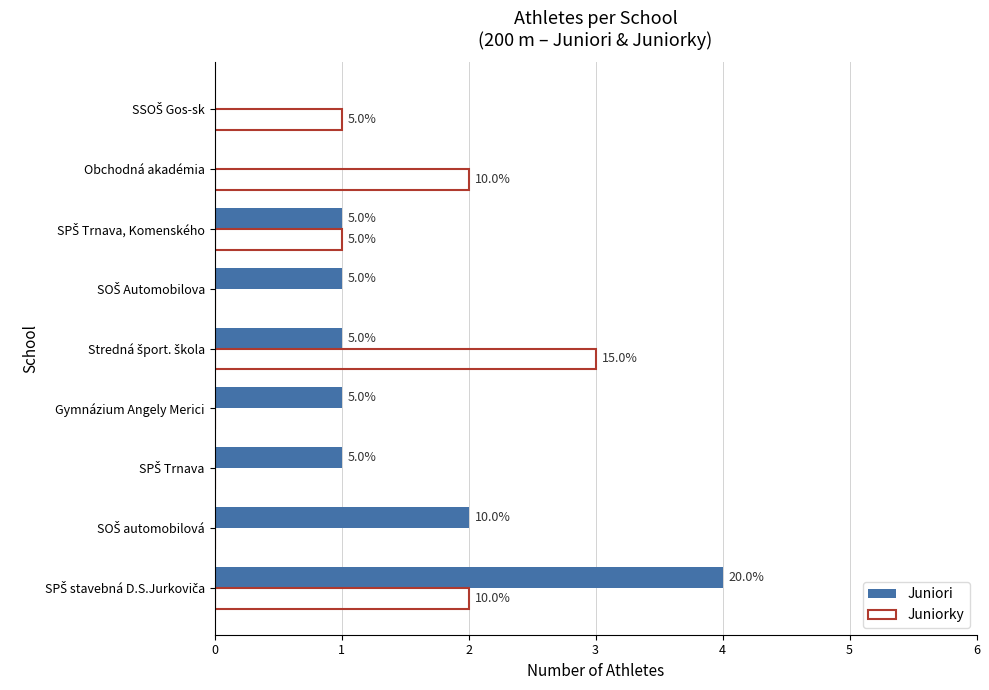

What are all the series names shown in the legend?

Juniori, Juniorky